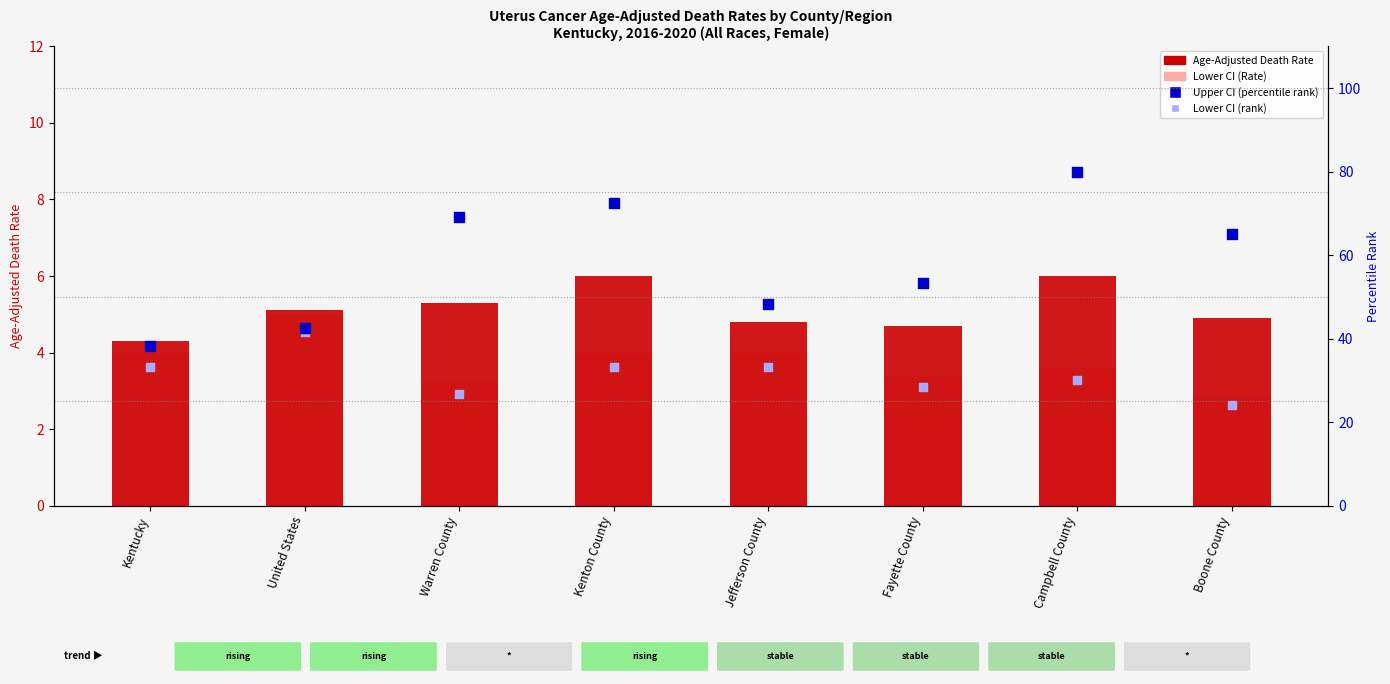

Which series has the largest total across all categories?

Upper CI (percentile rank)